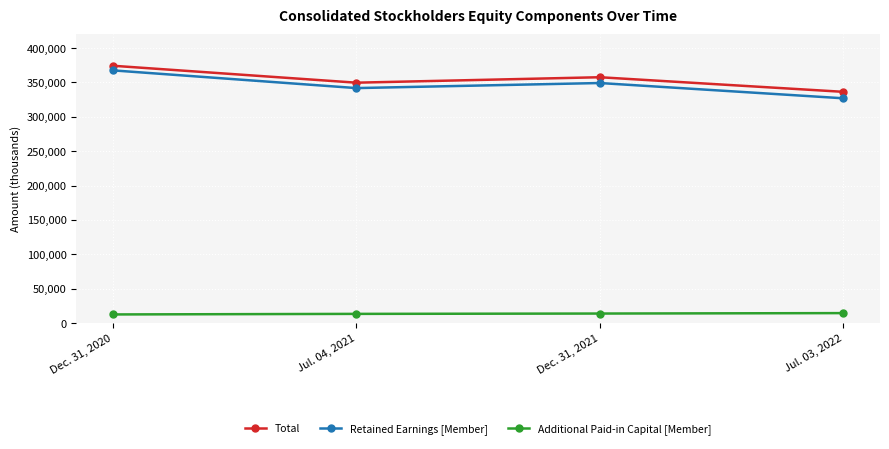

What is the sum of all Retained Earnings [Member] values?

1385626